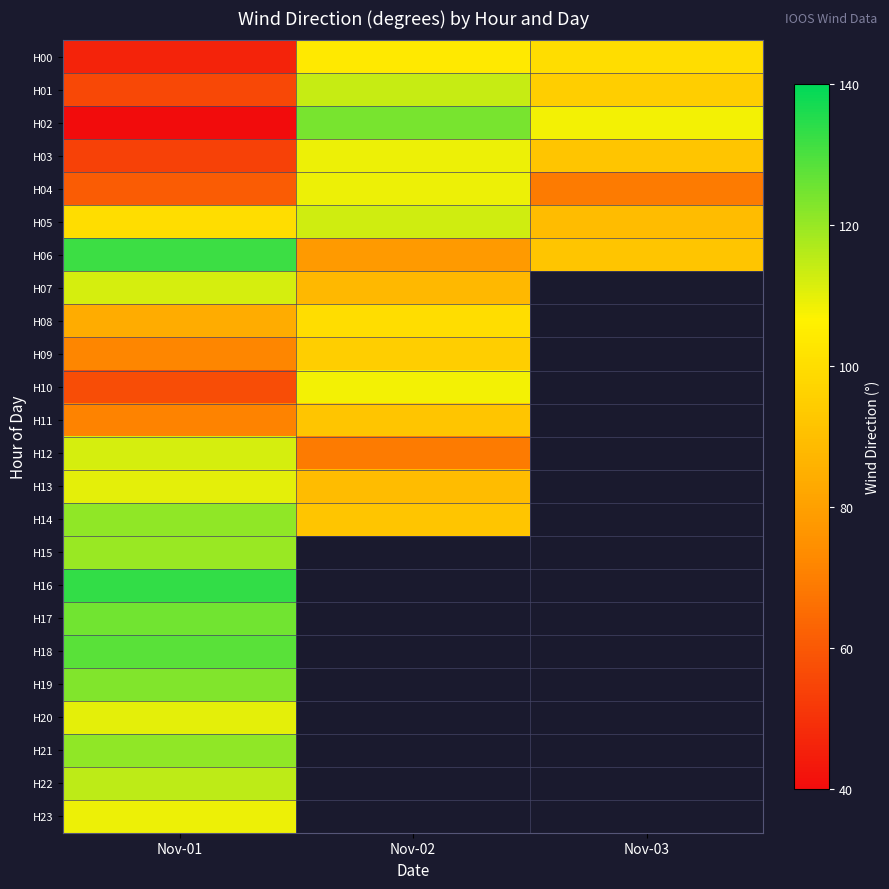

Where does the H06 series first go above 92?

Nov-01